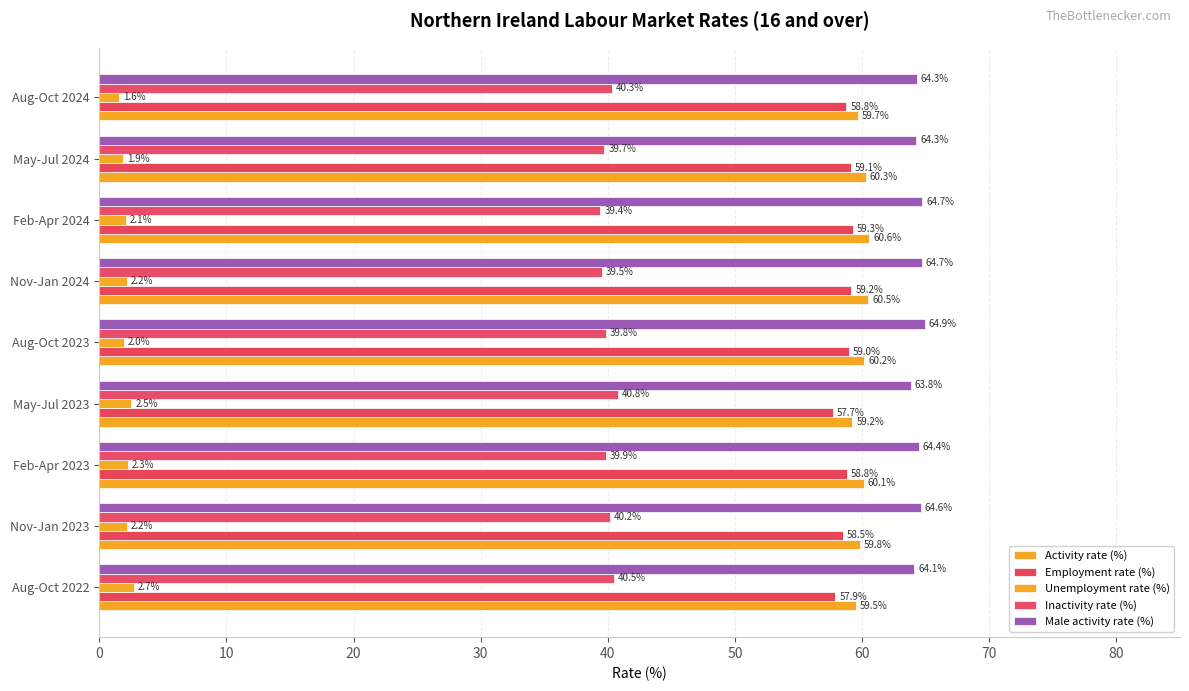

How many series are shown in this chart?

5